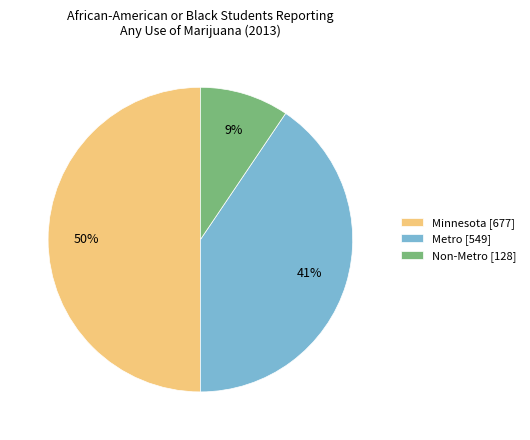

The Minnesota slice represents 36% of the pie. True or false?

False